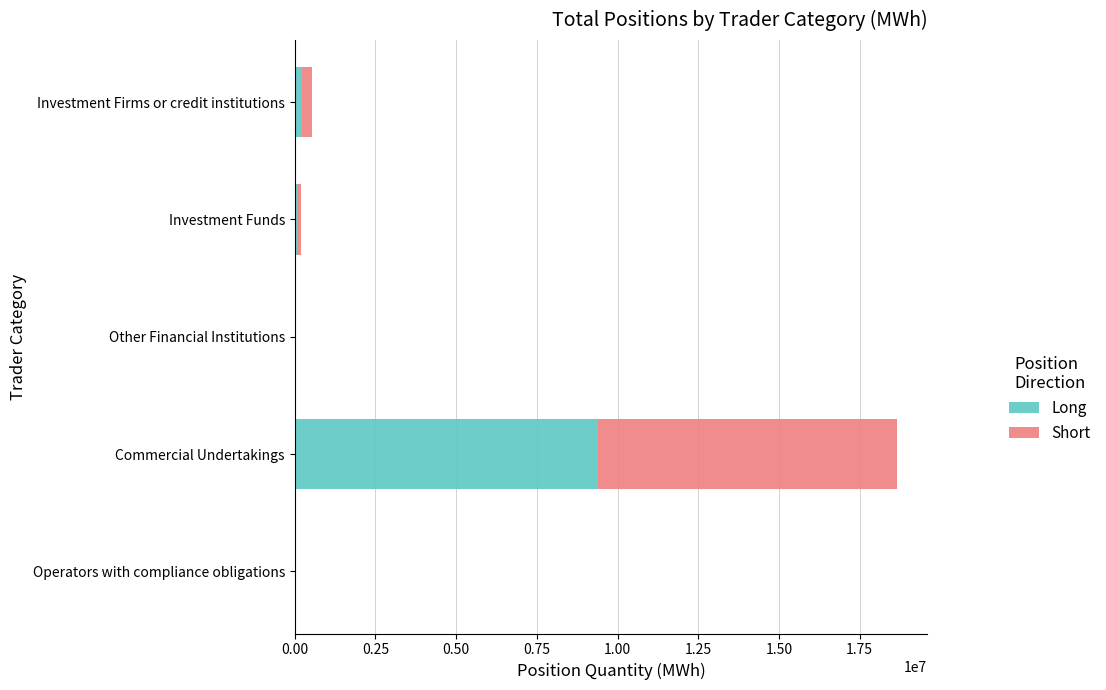

At which category is the sum across all series the highest?

Commercial Undertakings